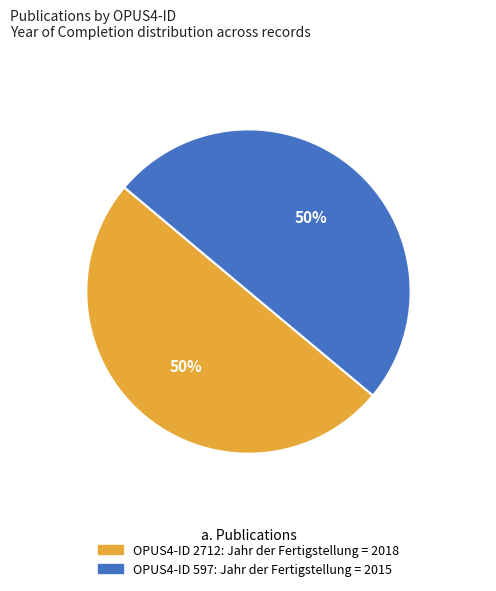

To the nearest percent, what is the average slice percentage?

50%